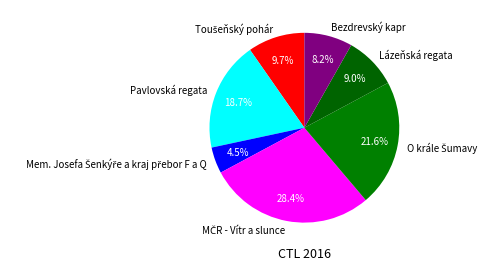

Combined, do Bezdrevský kapr and Lázeňská regata account for over 50%?

No